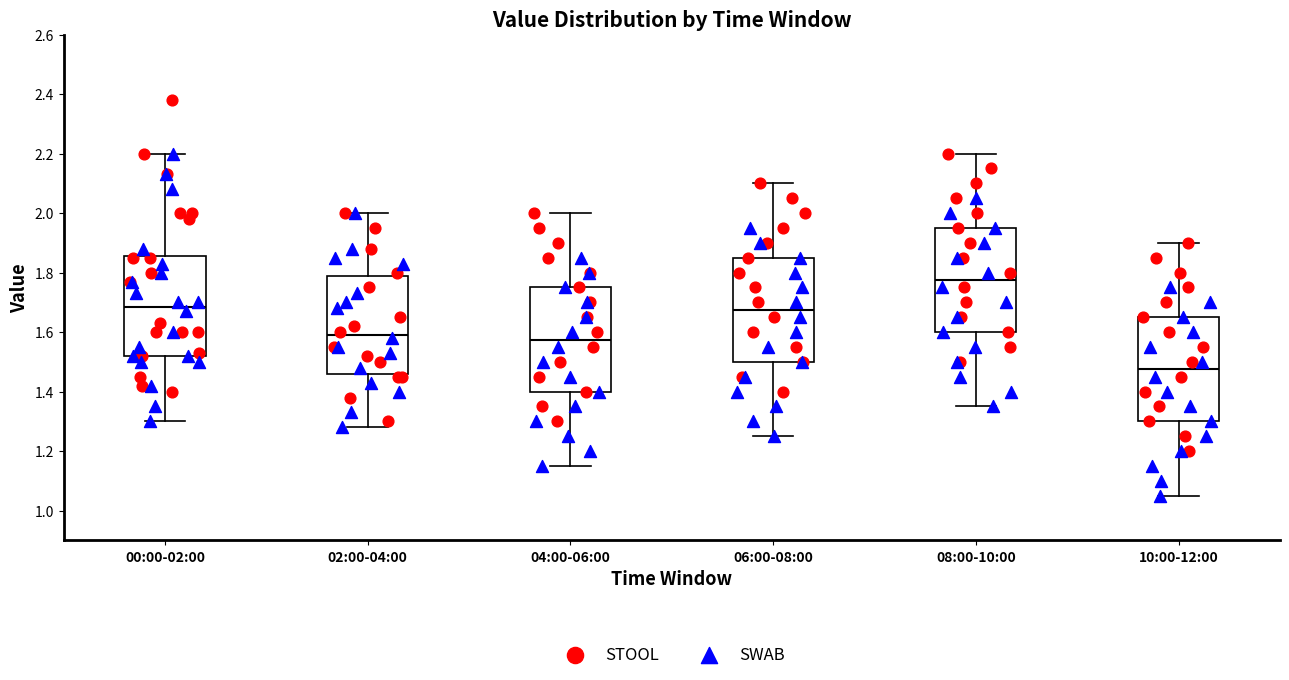

Which box has the highest median line?

08:00-10:00